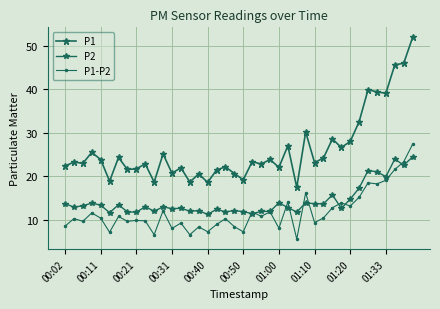

True or false: P2 and P1 intersect in this chart.

False